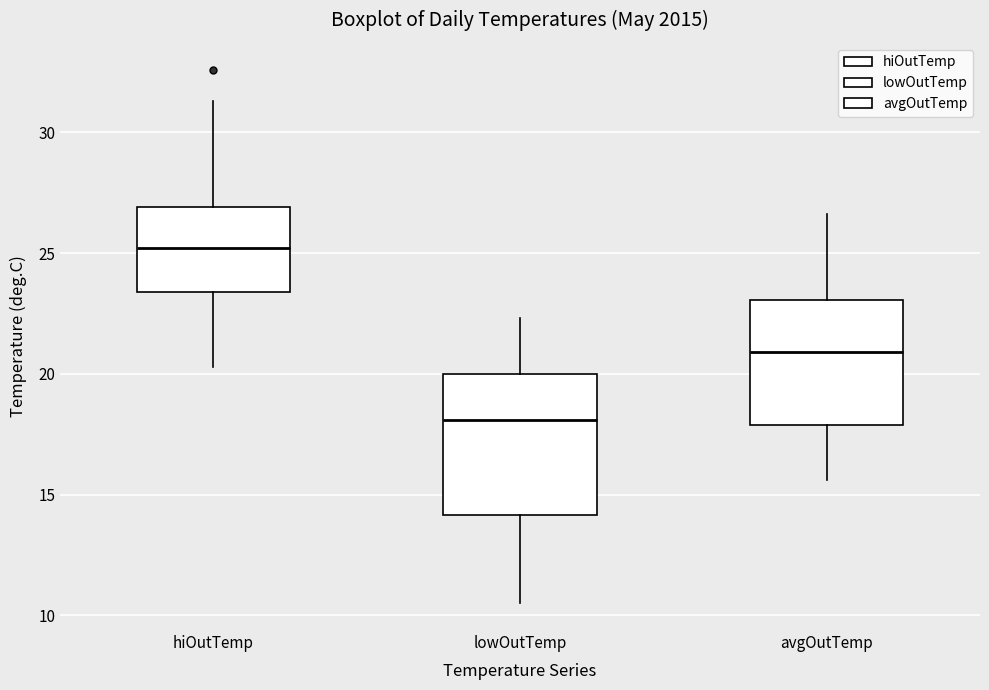

Where does the median line of the box for lowOutTemp sit on the y-axis? The values are not printed on the chart, so give them approximately, as read against the axis.

18.0